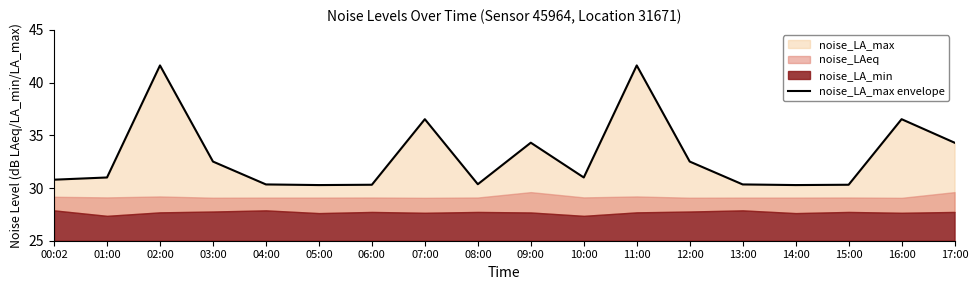

Rank the categories by value from lowest to highest.

05:00, 14:00, 06:00, 15:00, 04:00, 13:00, 08:00, 00:02, 01:00, 10:00, 03:00, 12:00, 09:00, 17:00, 07:00, 16:00, 02:00, 11:00